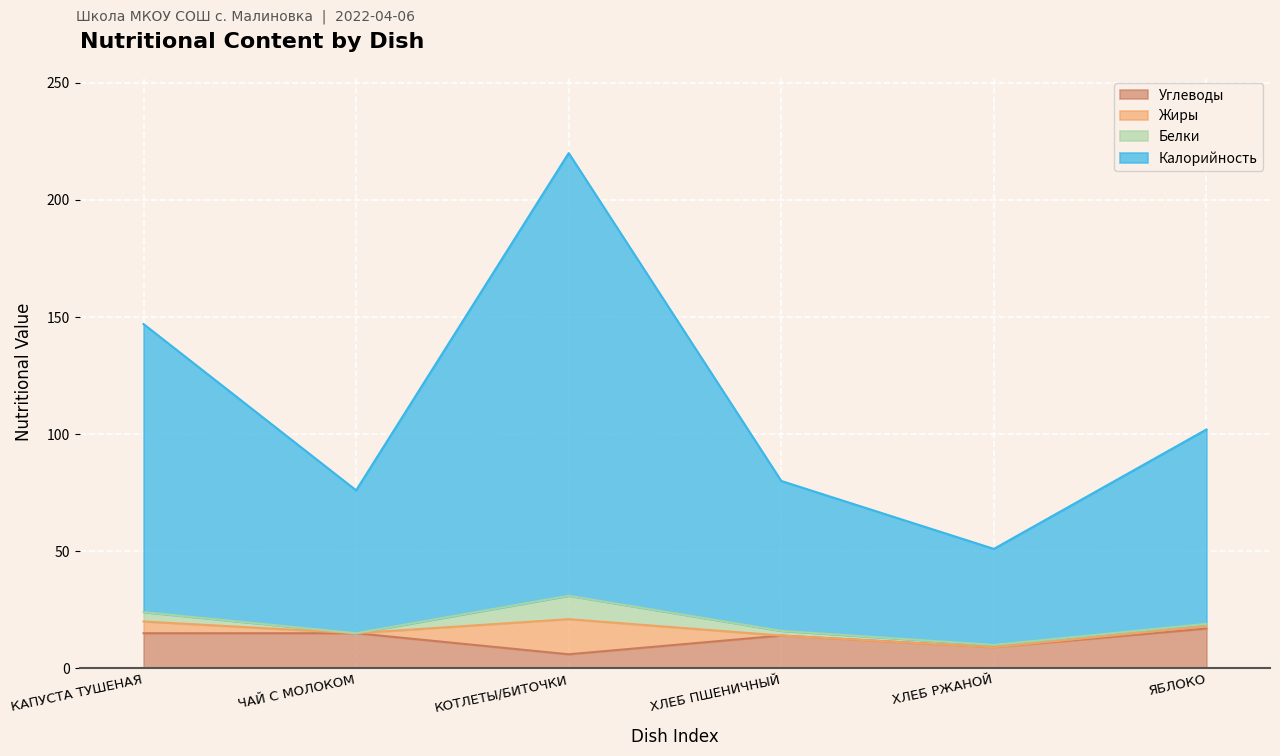

Which series has the largest total across all categories?

Калорийность